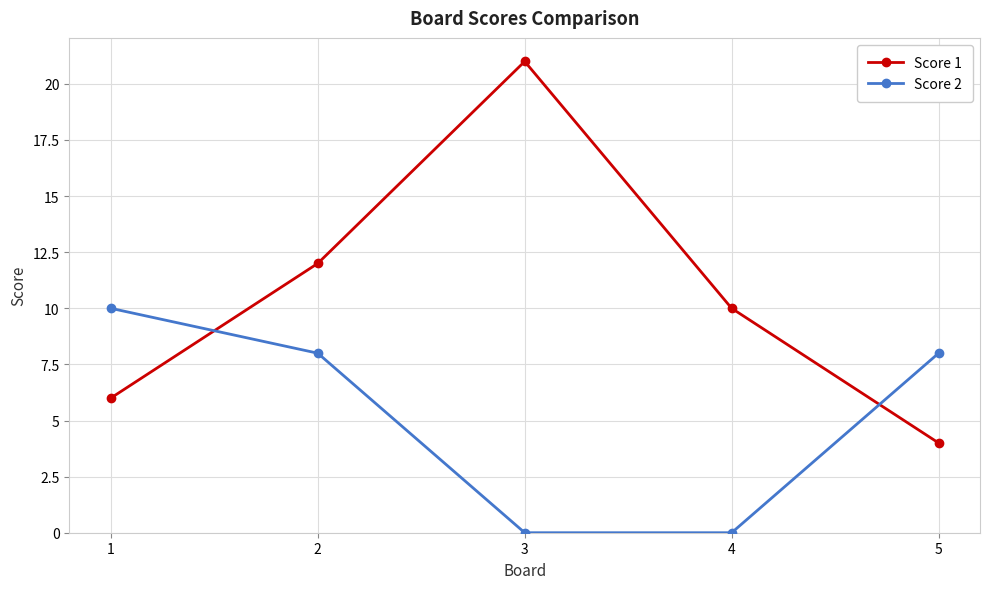

After their last crossing, which series has the higher values: Score 1 or Score 2?

Score 2